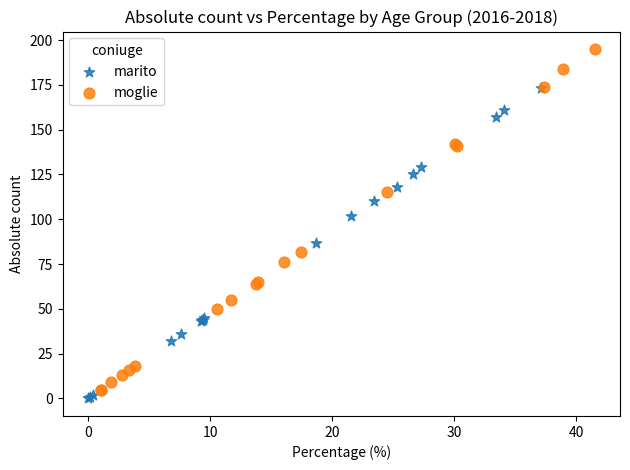

Which series reaches the minimum Y coordinate?

marito